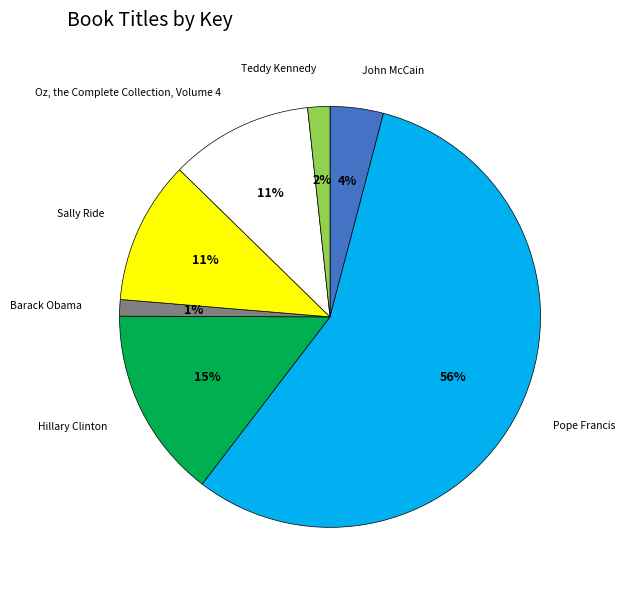

How many segments does this pie chart have?

7